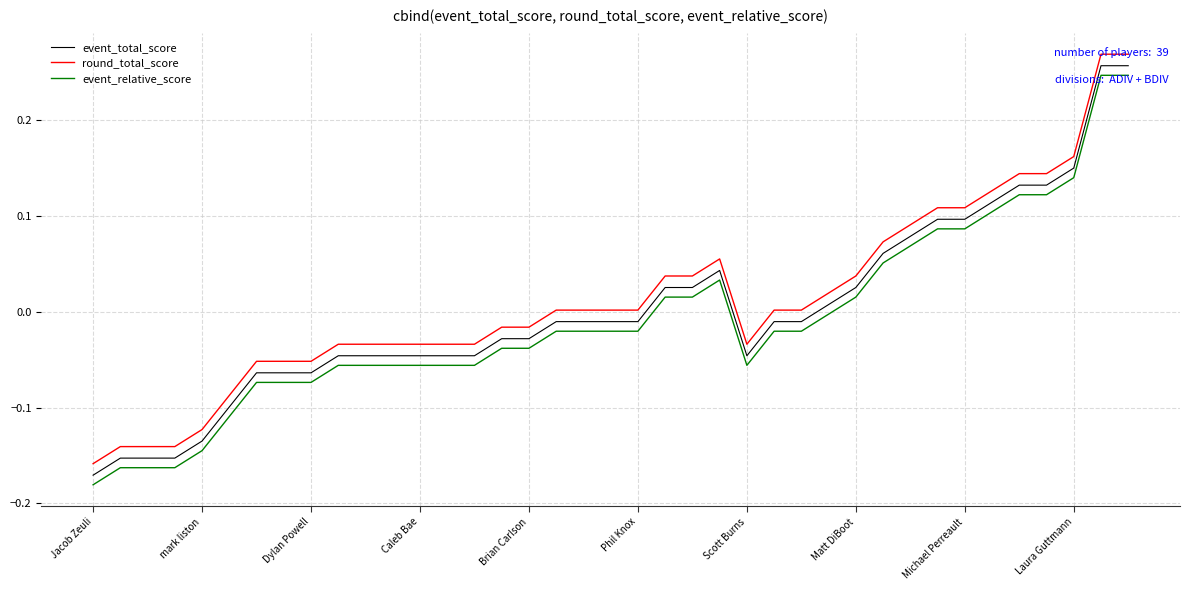

What is the difference between the maximum and minimum values in the round_total_score series?

0.4